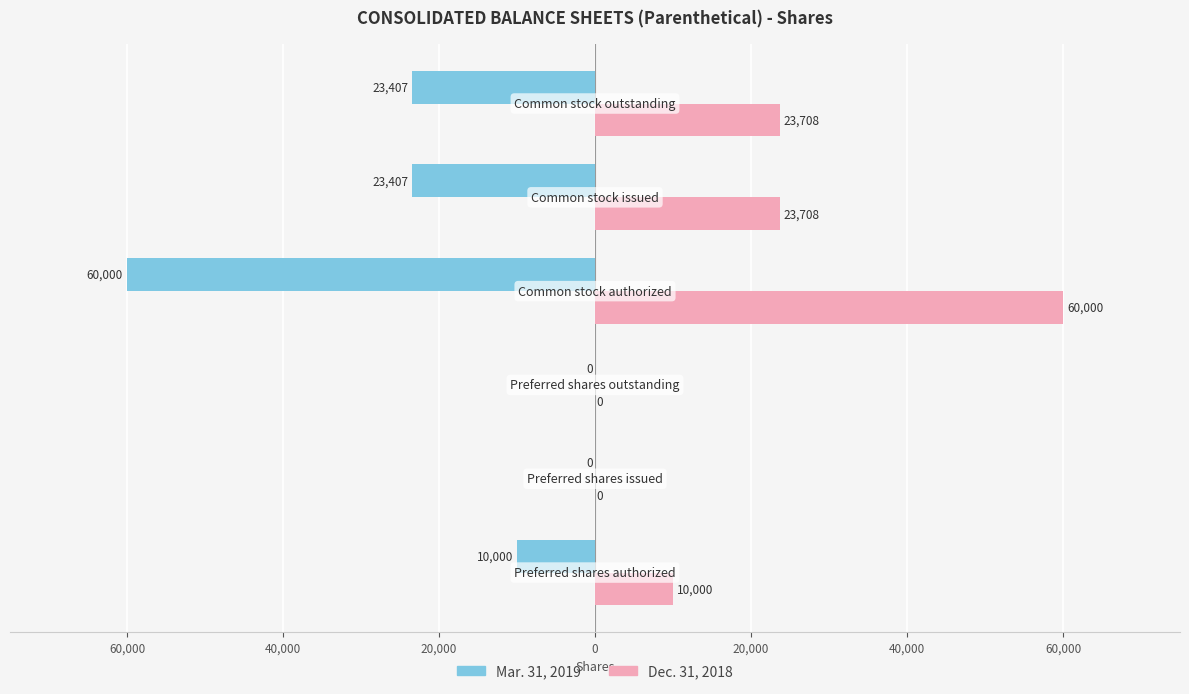

What is the value of the Mar. 31, 2019 bar at the 5th from the left?

-23407